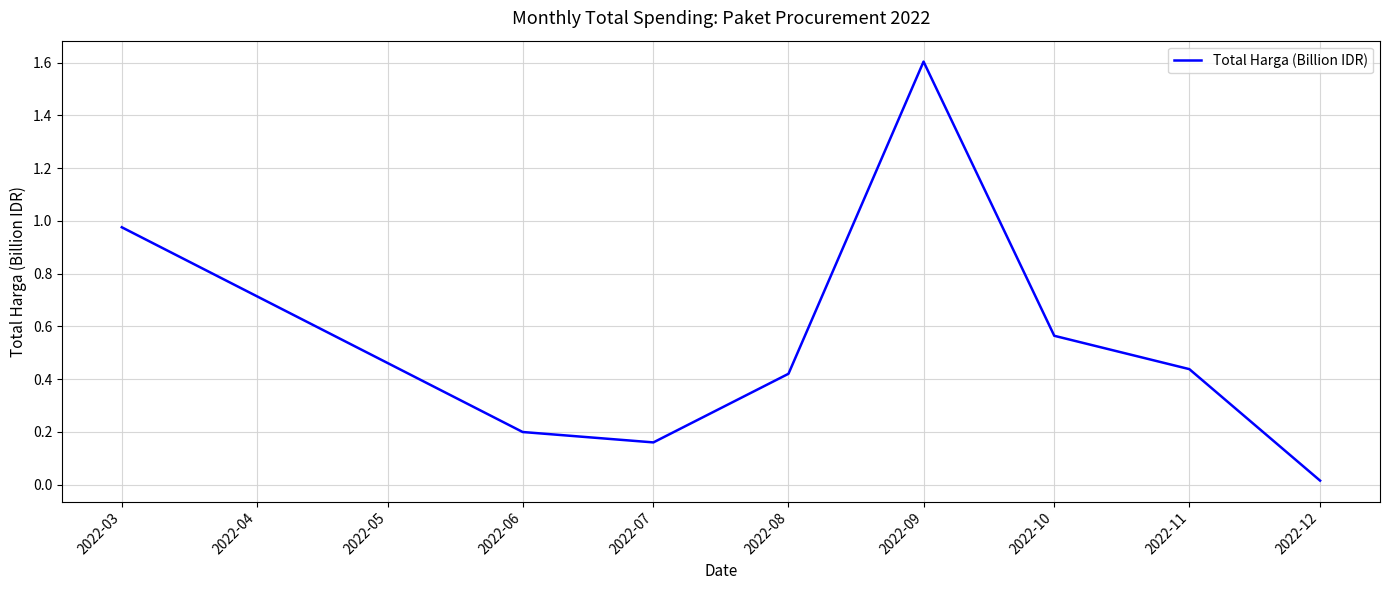

What is the maximum value shown in the chart?

1.6